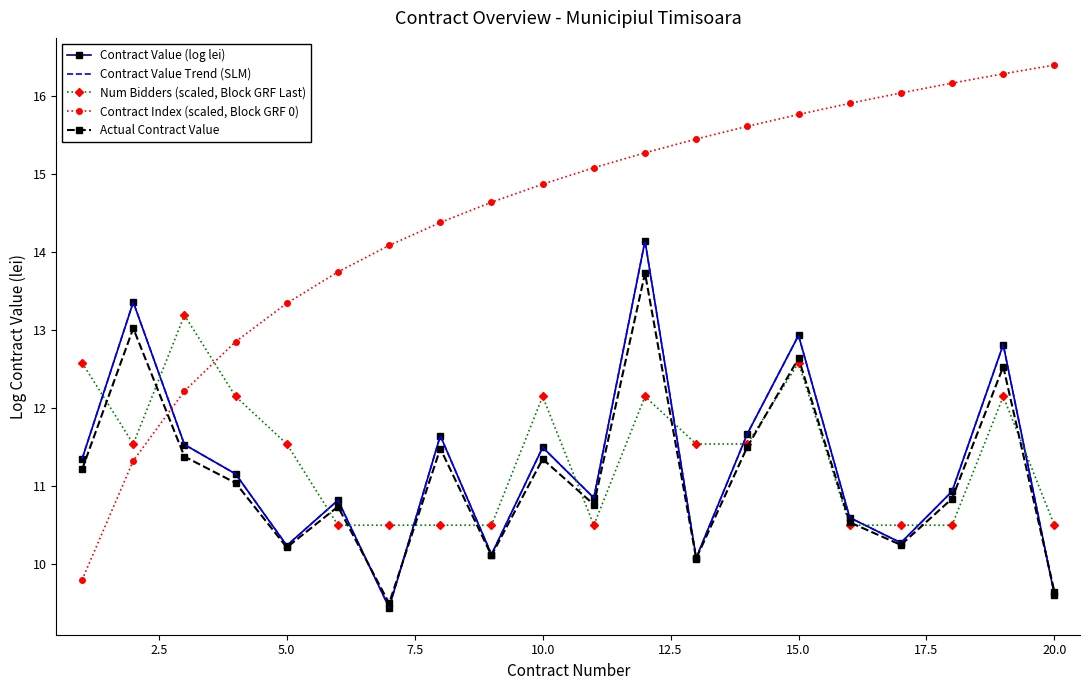

Which series has the widest spread of values?

Contract Index (scaled, Block GRF 0)